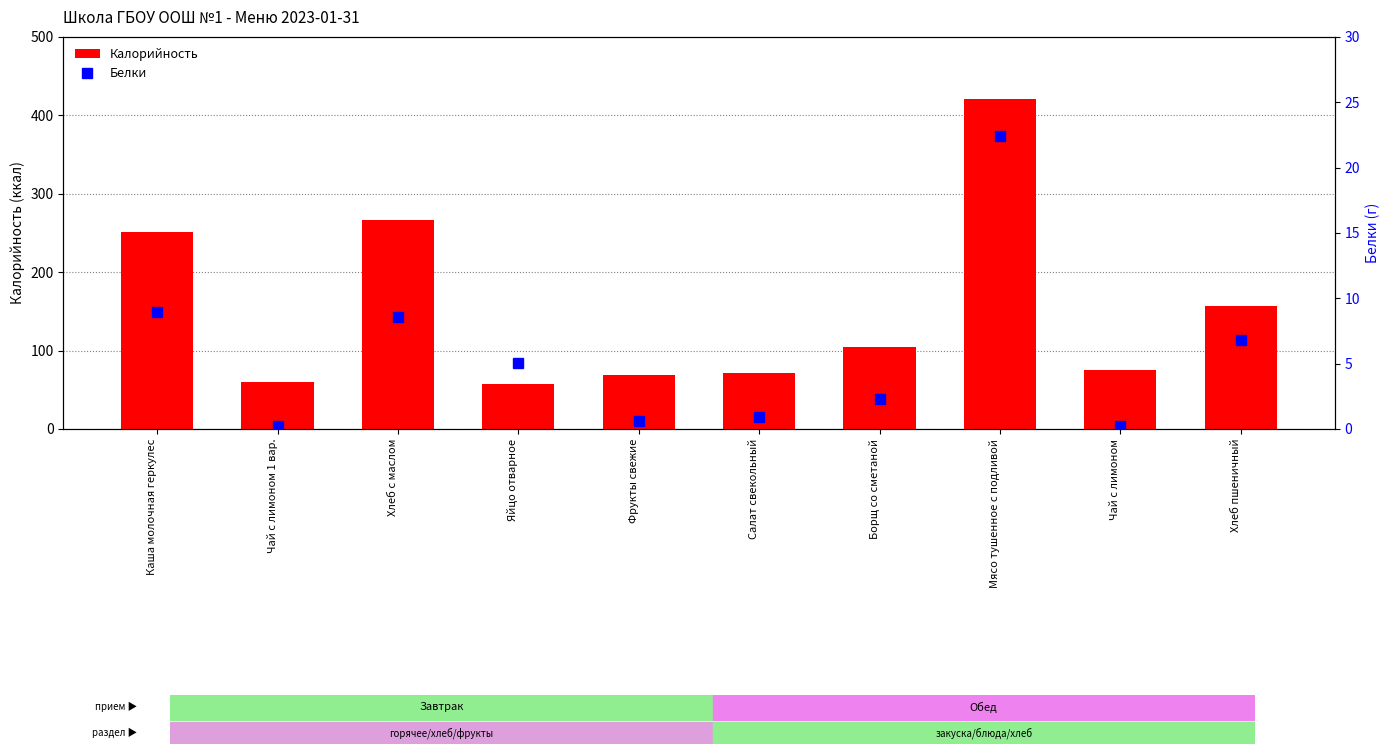

What is the total value across all series at Салат свекольный?

71.9